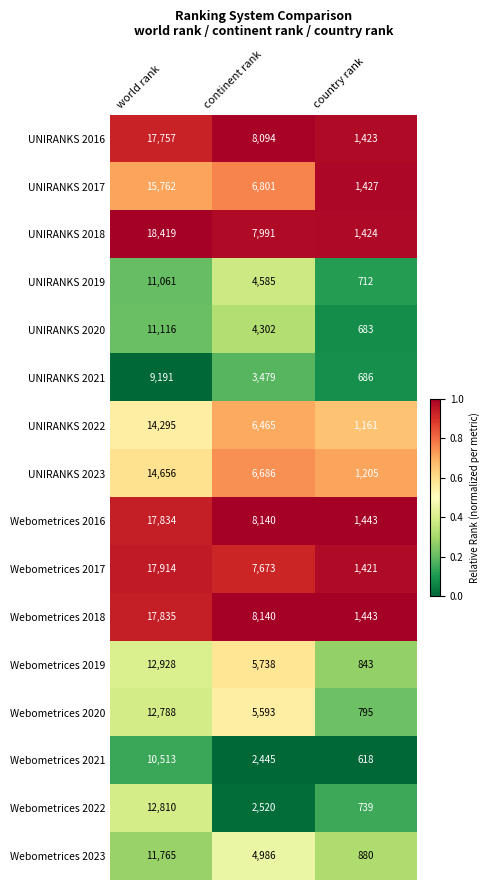

How many Webometrices 2020 values are between 795 and 12788?

3